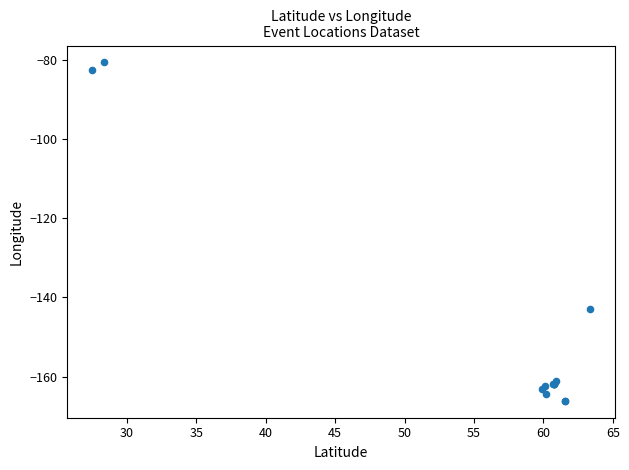

What Y value in the scatter plot is closest to -123?

-143.0